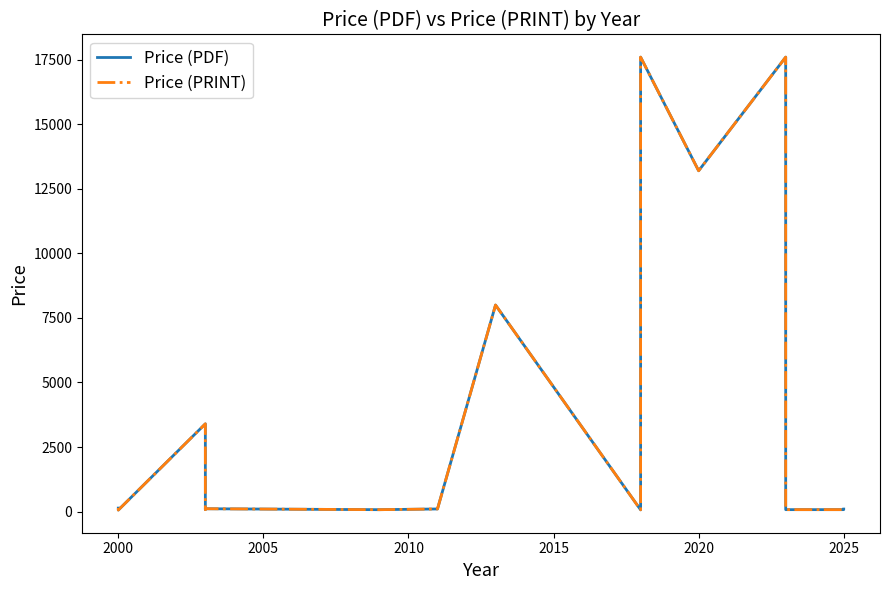

True or false: Price (PRINT) has more than 2 interior local peaks.

True